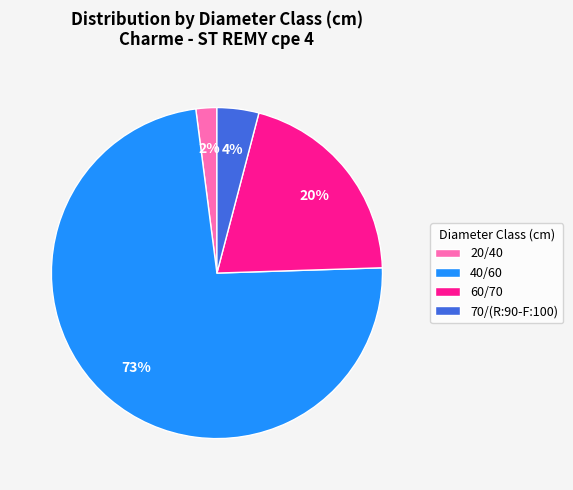

What is the smallest slice in the pie chart?

20/40